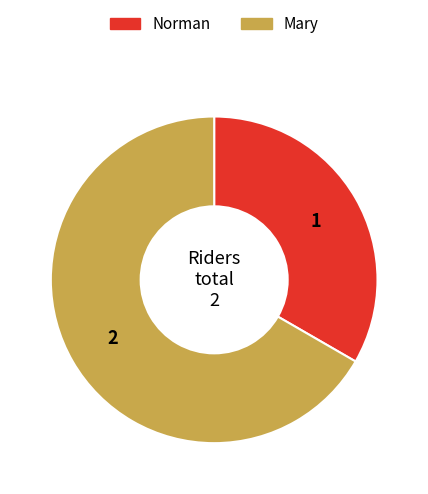

Do Norman and Mary together represent more than half of the pie?

Yes